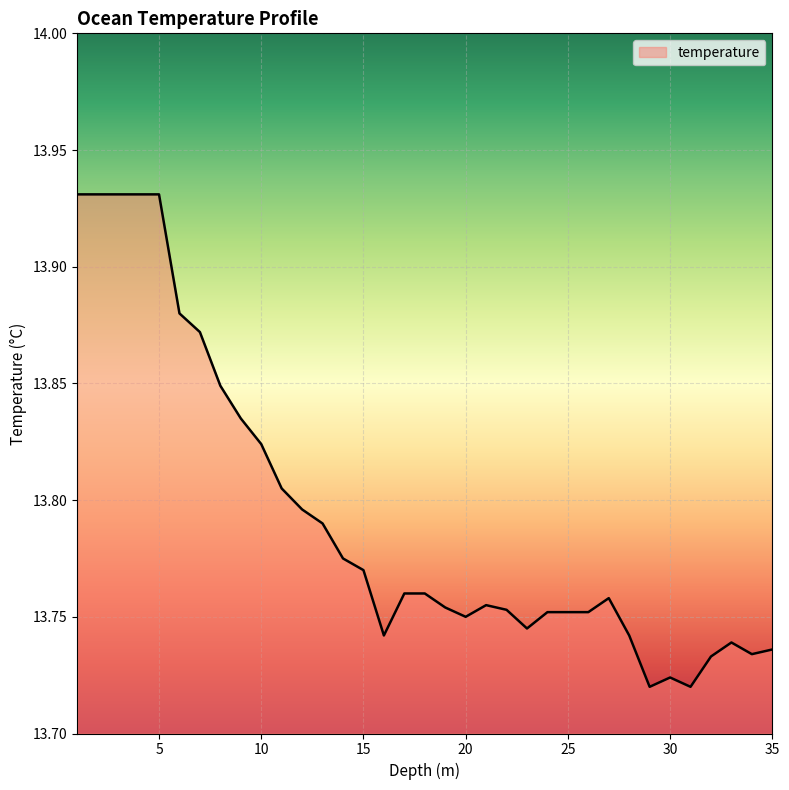

At which category does the chart reach its minimum across all series?

29.0